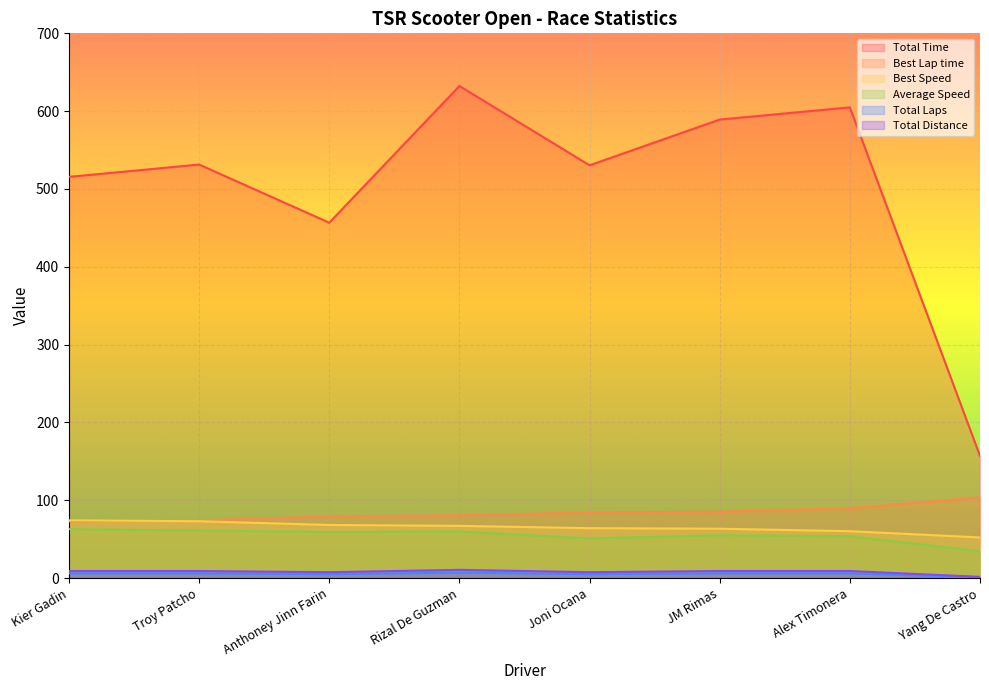

What is the label of the 5th point from the left?

Joni Ocana